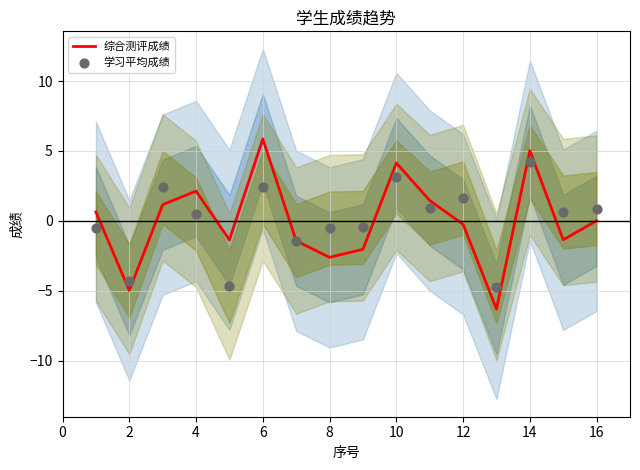

At how many categories does at least one series exceed -3?

14